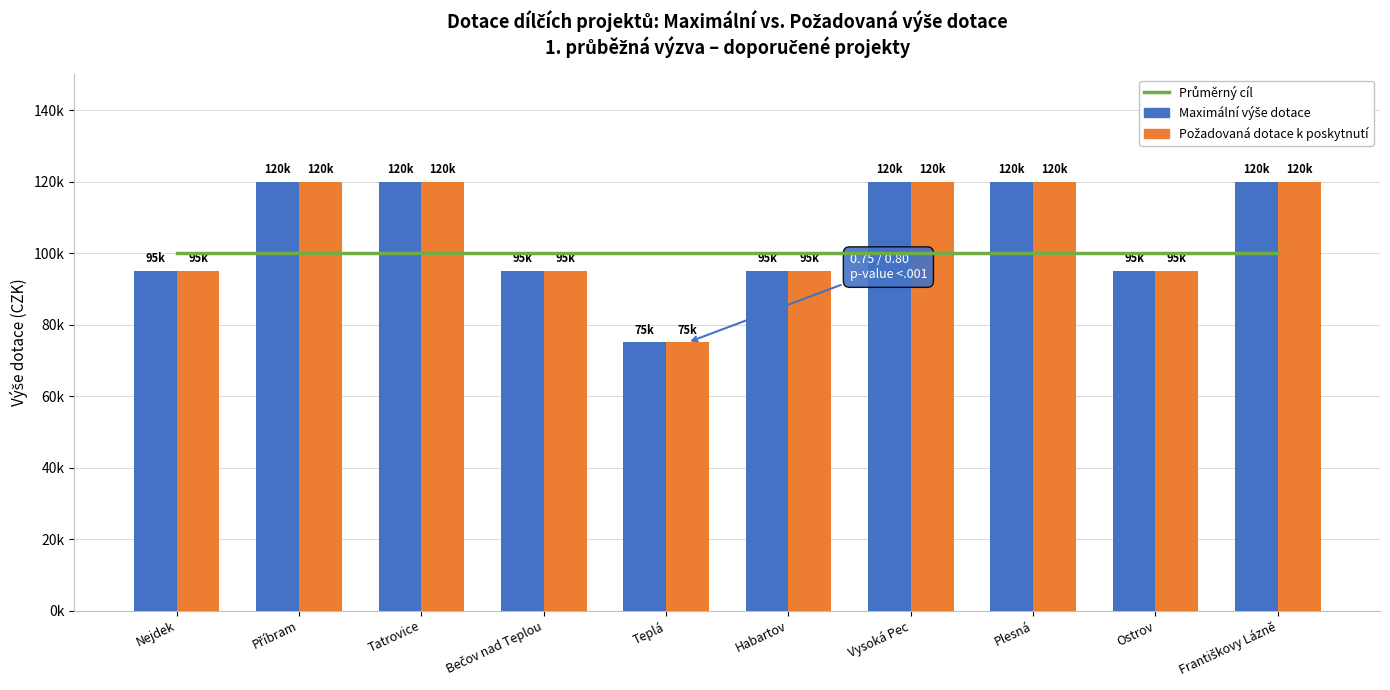

The Průměrný cíl series shows 138905 at Příbram. True or false?

False